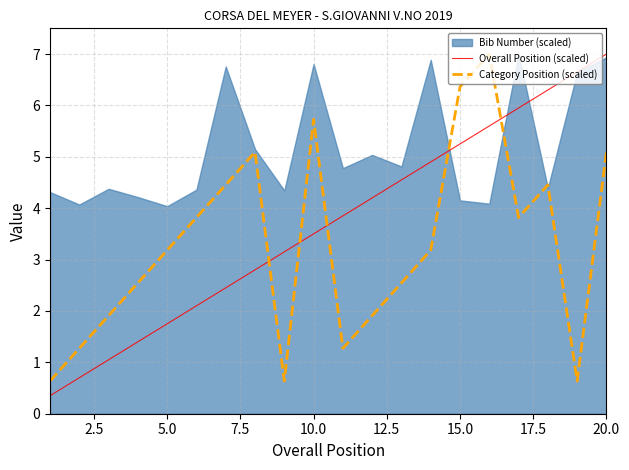

How many values in the Overall Position (scaled) series are below 3?

8